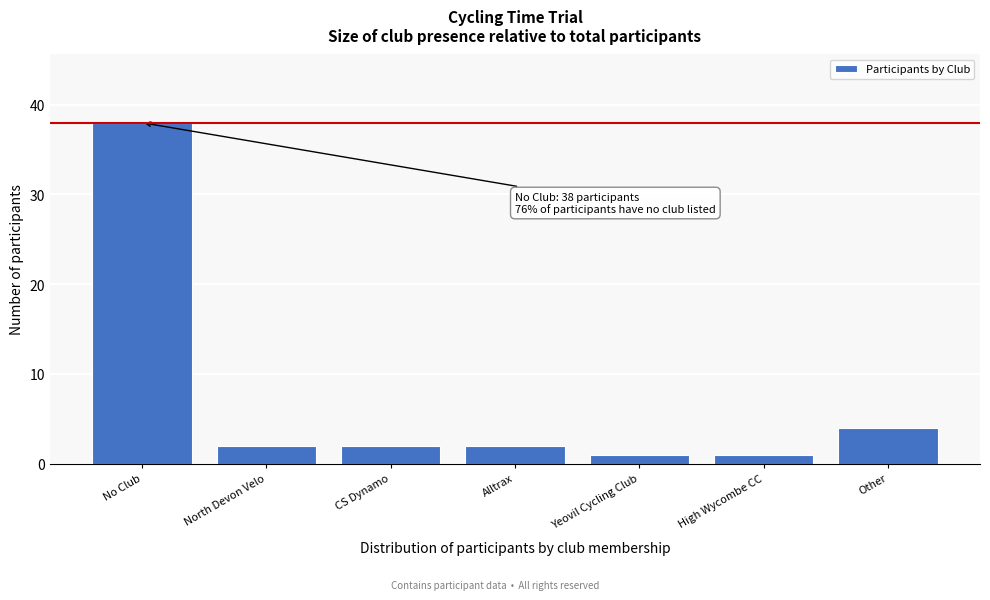

Reading right to left, transcribe all the data shown in this chart.

Other=4	High Wycombe CC=1	Yeovil Cycling Club=1	Alltrax=2	CS Dynamo=2	North Devon Velo=2	No Club=38